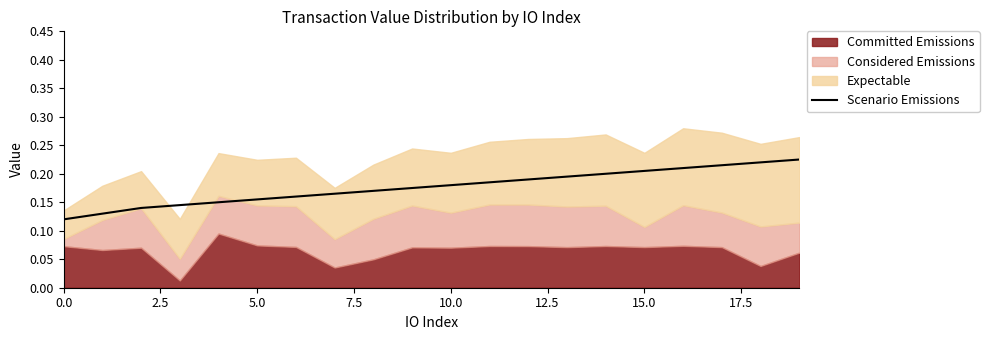

True or false: the data shows 0.3 at 11.

False